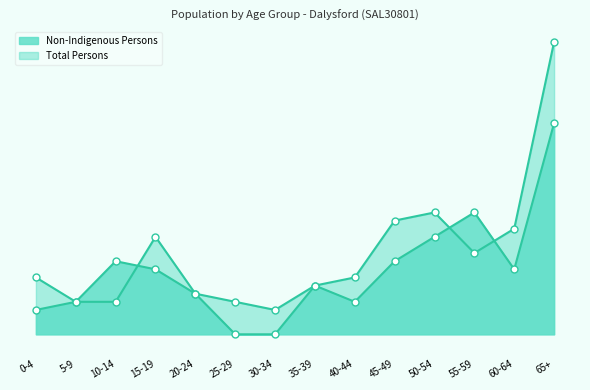

What is the highest value of the Total Persons series?

36